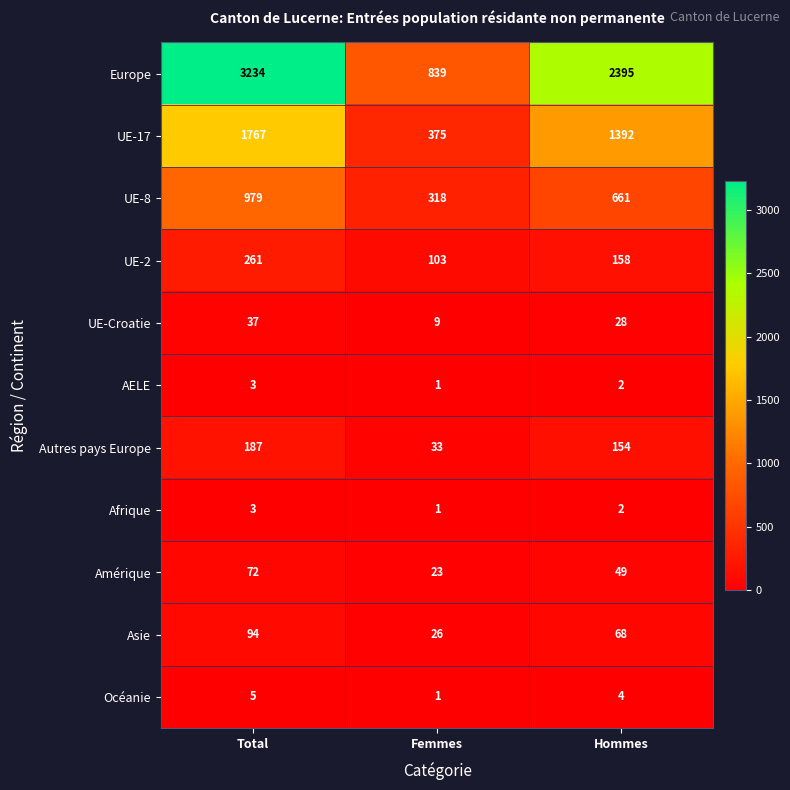

What is the spread (max minus min) of values at Femmes?

838